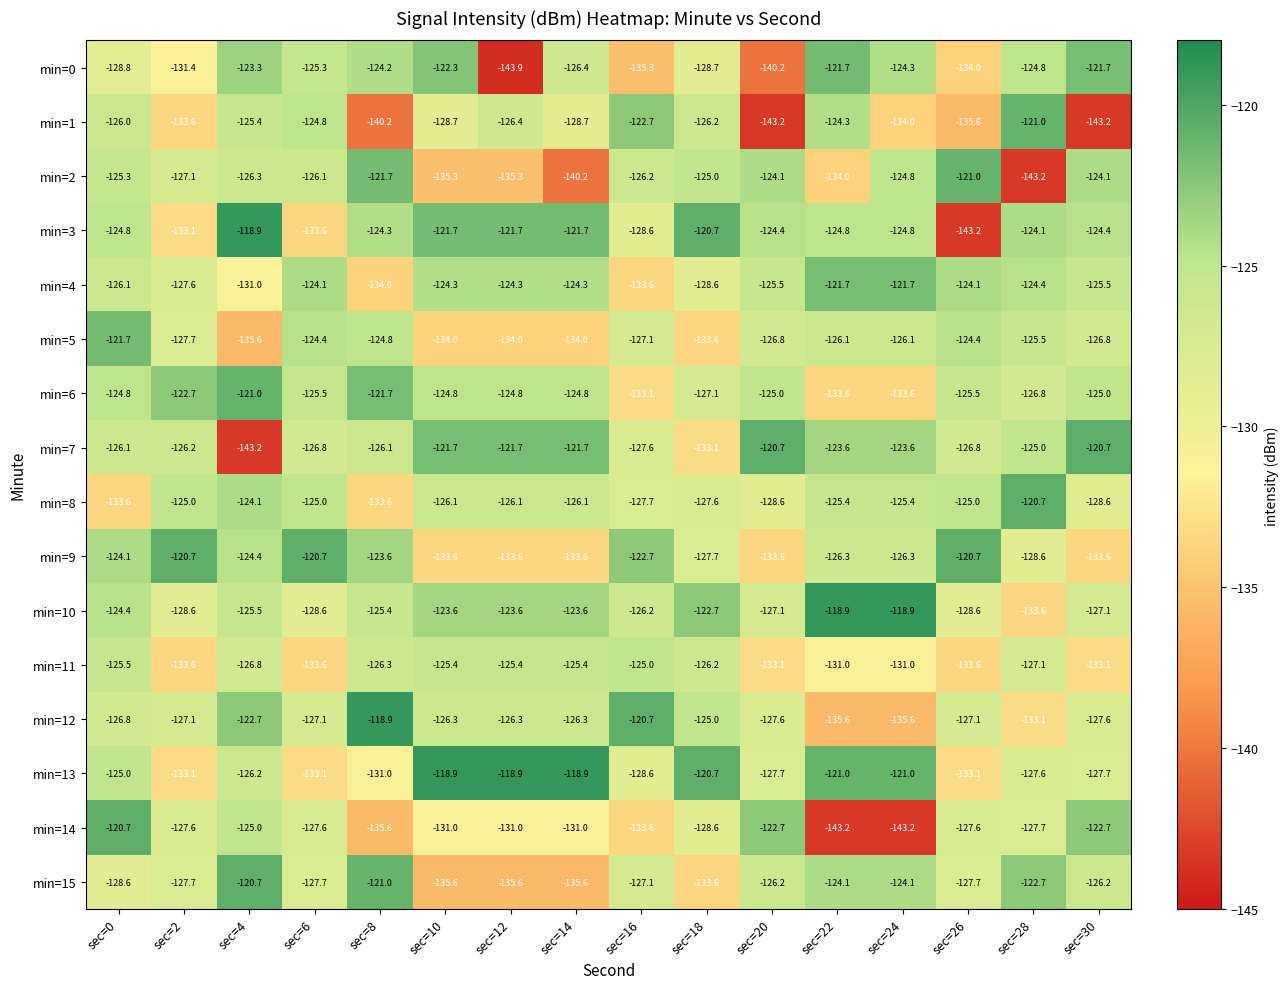

At sec=20, list the series in order from smallest to largest.

min=1, min=0, min=9, min=11, min=8, min=13, min=12, min=10, min=5, min=15, min=4, min=6, min=3, min=2, min=14, min=7